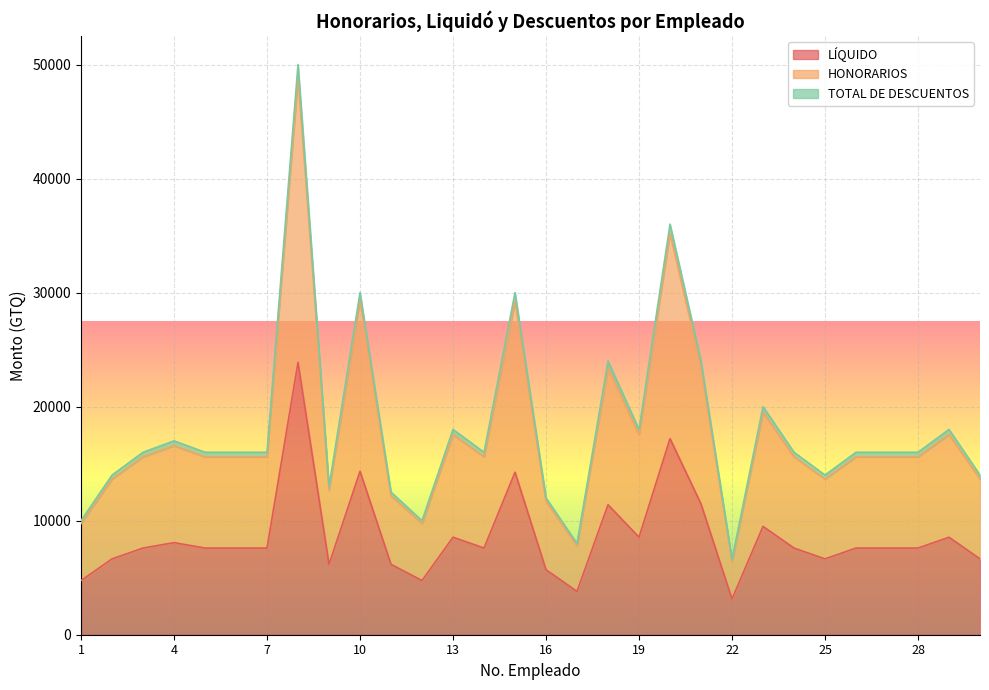

True or false: LÍQUIDO and HONORARIOS intersect in this chart.

False